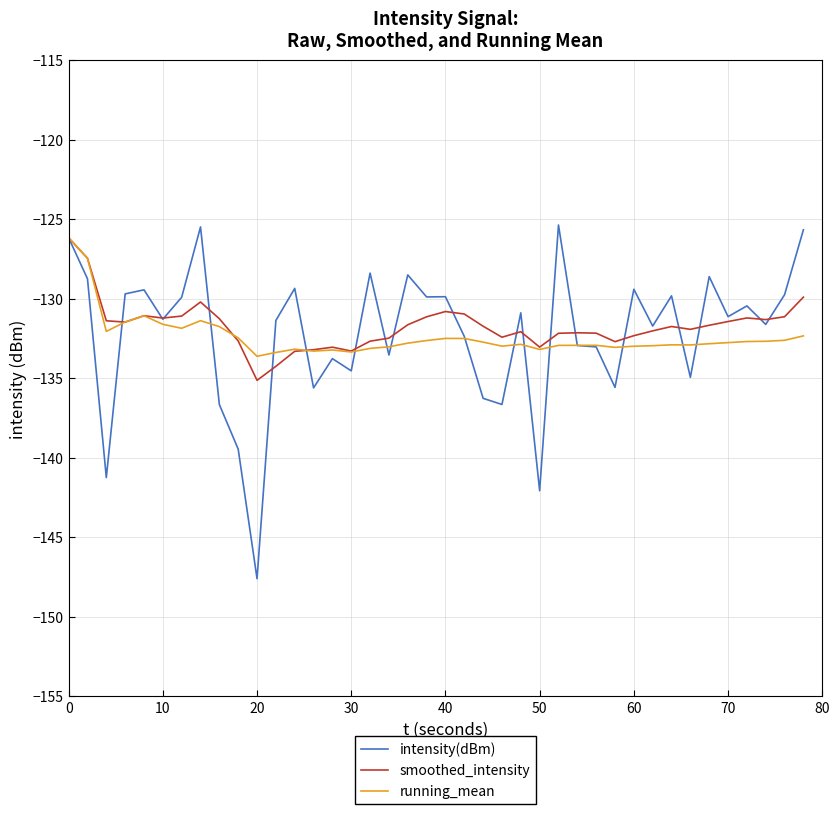

Which series has the widest spread of values?

intensity(dBm)